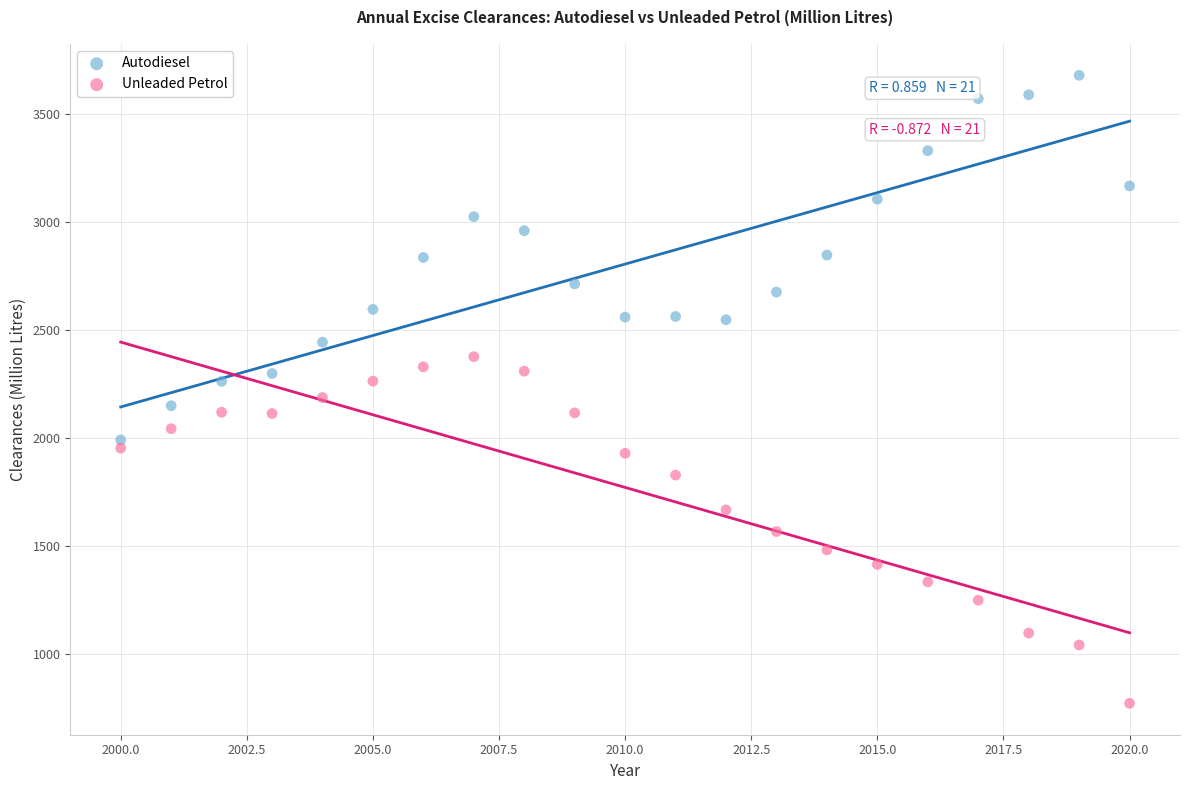

Across all data points, what is the range of X values (max minus min)?

20